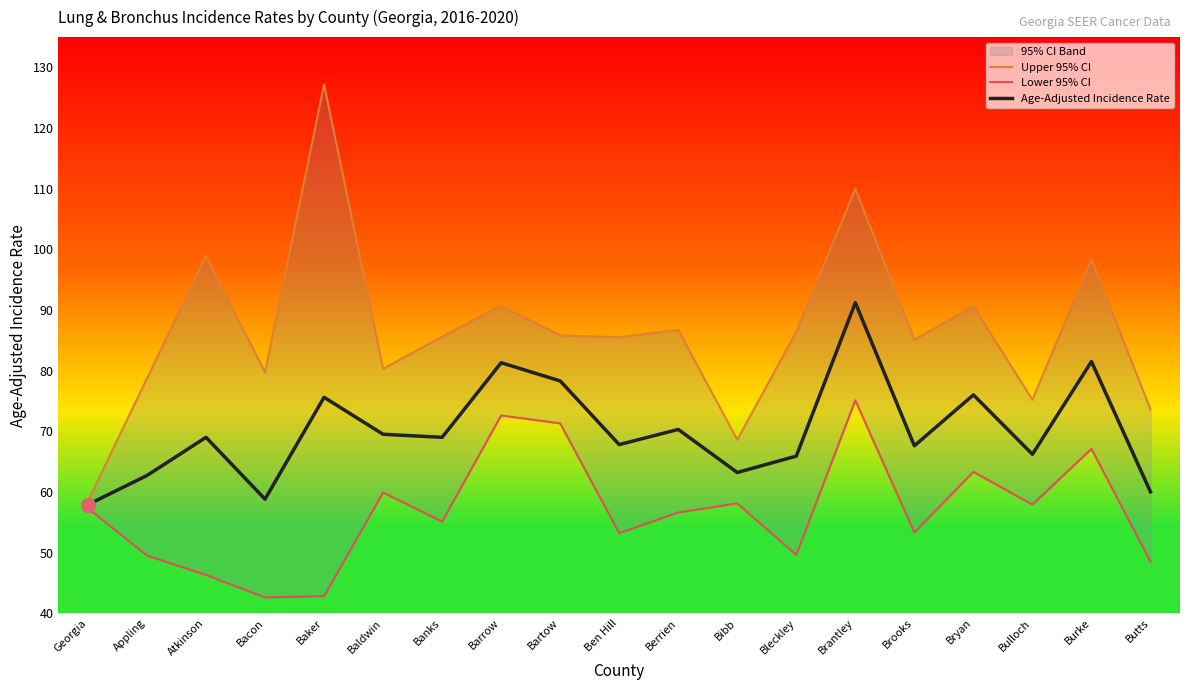

Is the value of Upper 95% CI at Bartow greater than the value of Lower 95% CI at Baldwin?

Yes